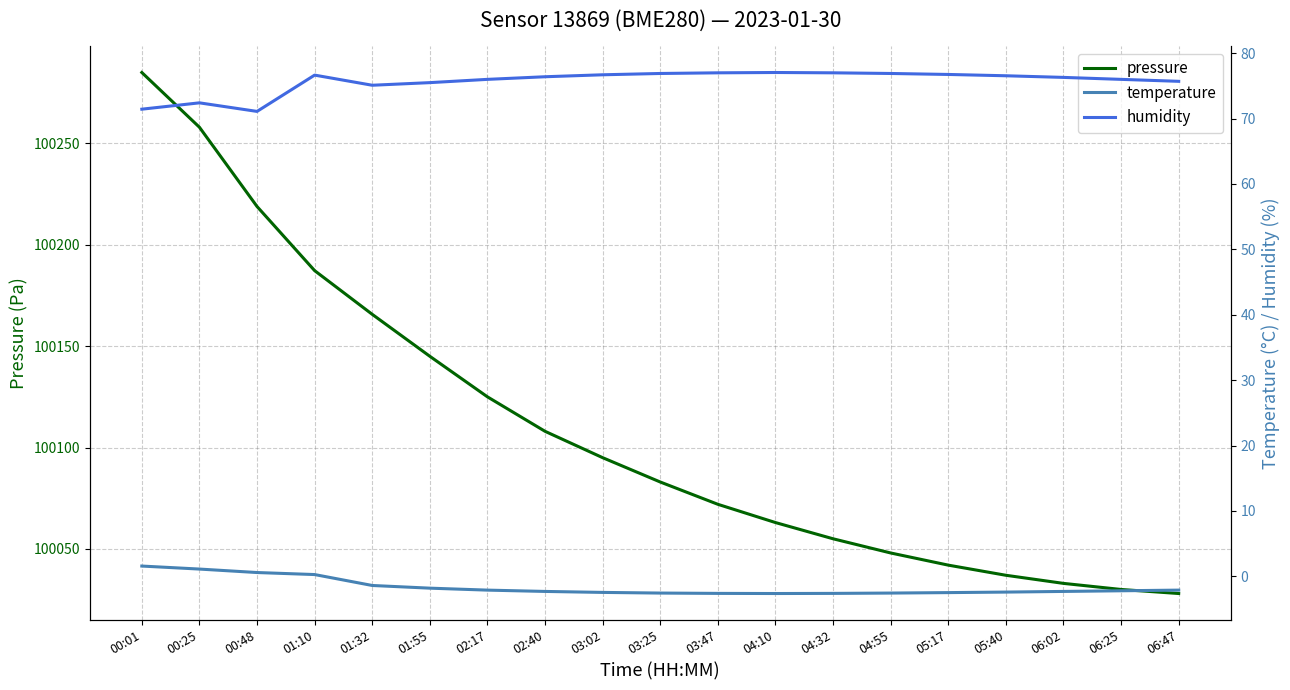

In humidity, how many points are higher than both neighbors (excluding endpoints)?

3